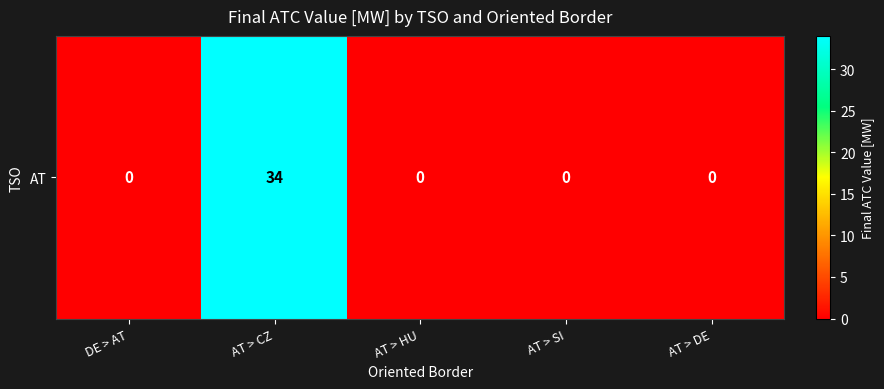

Which label corresponds to the largest value in the chart?

AT > CZ